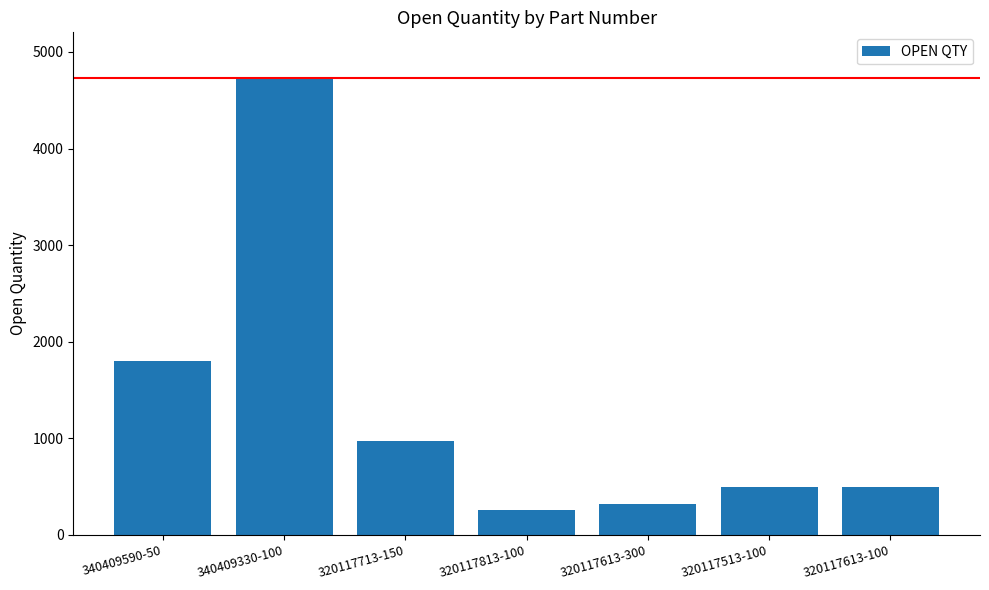

Reading left to right, what are all the values shown in this chart?

1805	4730	977	254	315	500	500